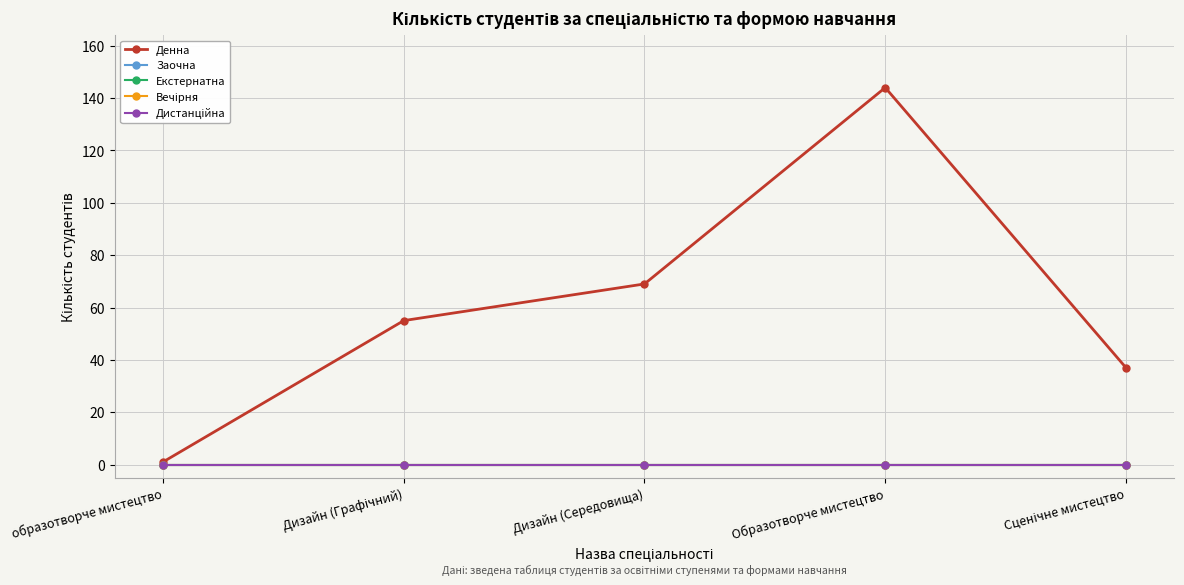

What are all the series names shown in the legend?

Денна, Заочна, Екстернатна, Вечірня, Дистанційна